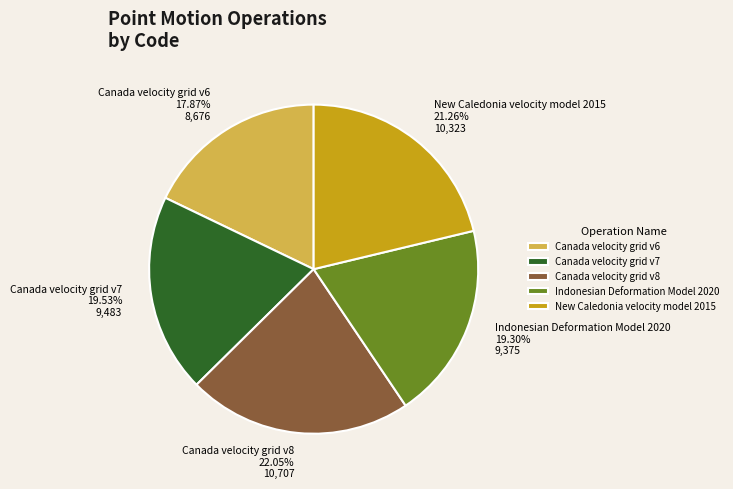

To the nearest percent, what portion does Canada velocity grid v7 represent?

20%